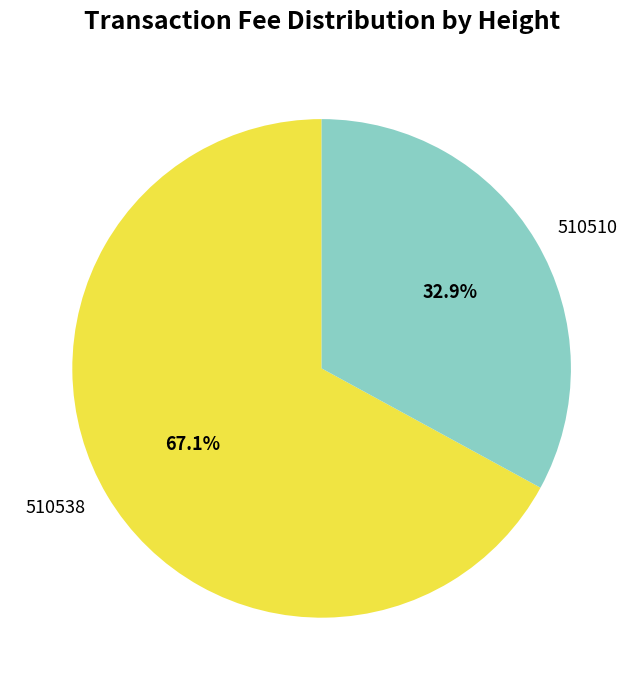

How many slices are in this pie chart?

2